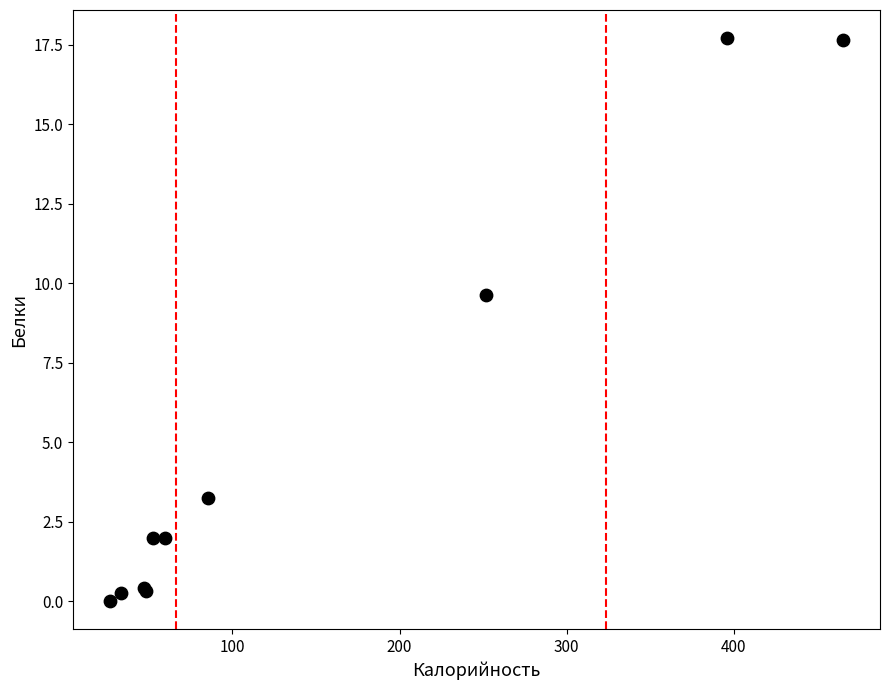

What Y value in the scatter plot is closest to 8?

9.6